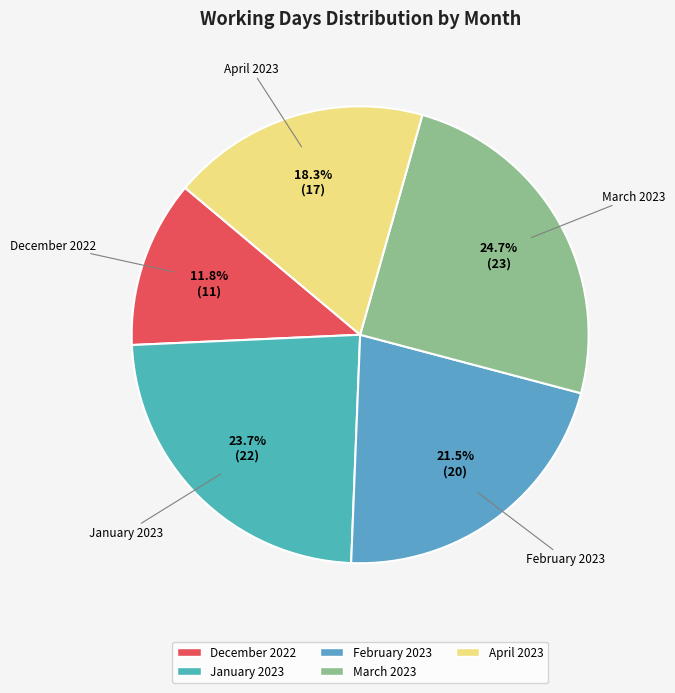

Is December 2022 the majority of the pie?

No